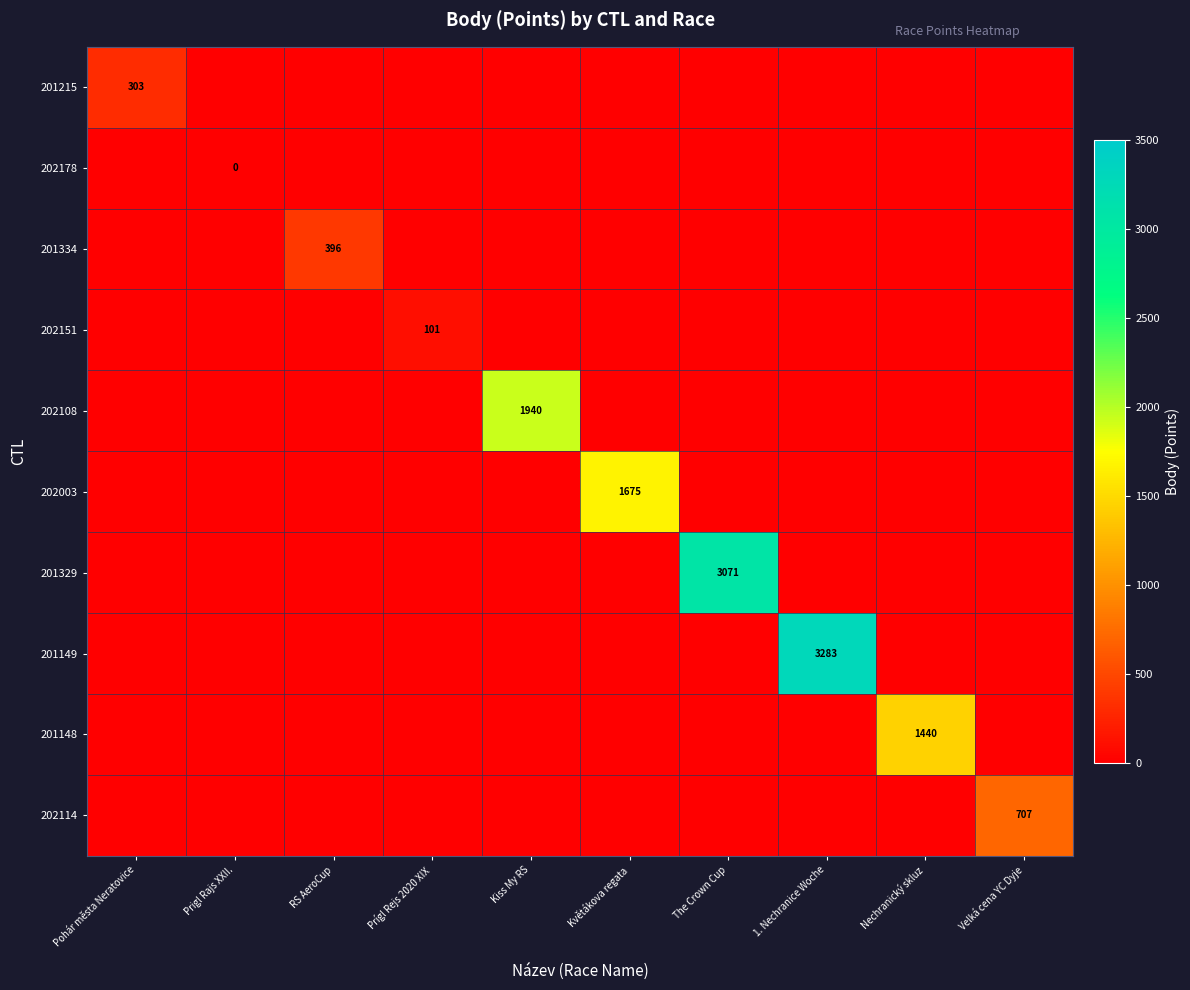

True or false: 201148 has a value of -796 at The Crown Cup.

False